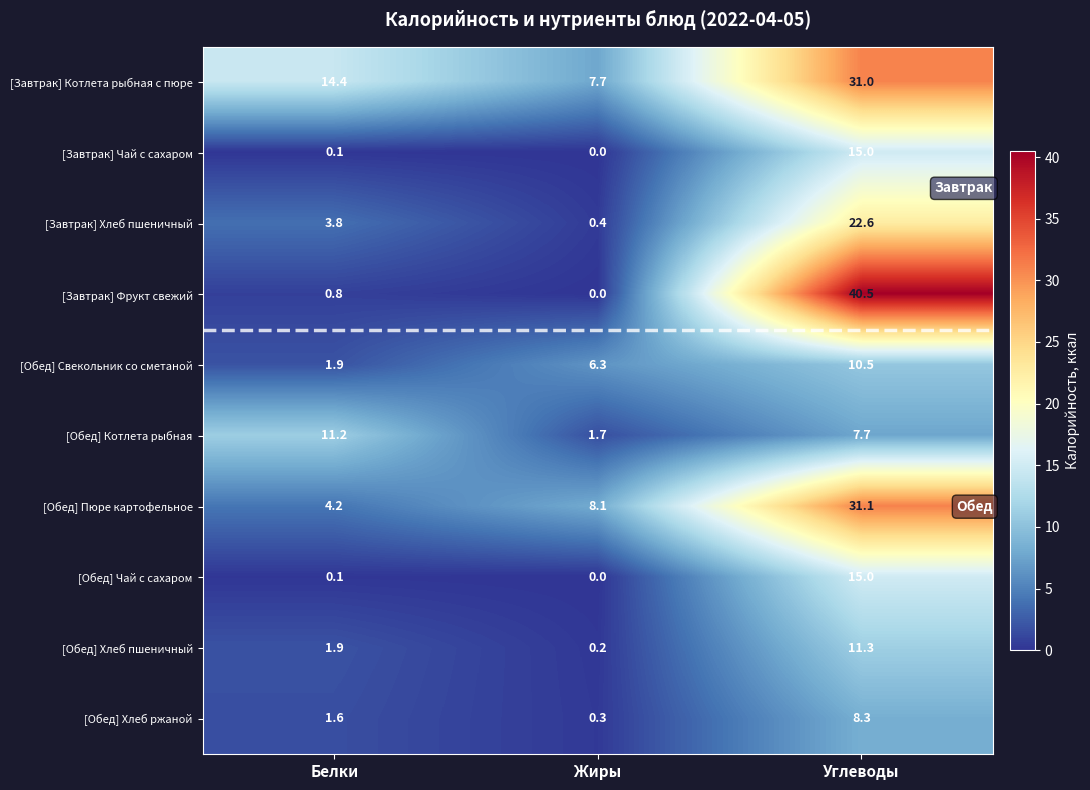

What is the greatest value displayed?

40.5